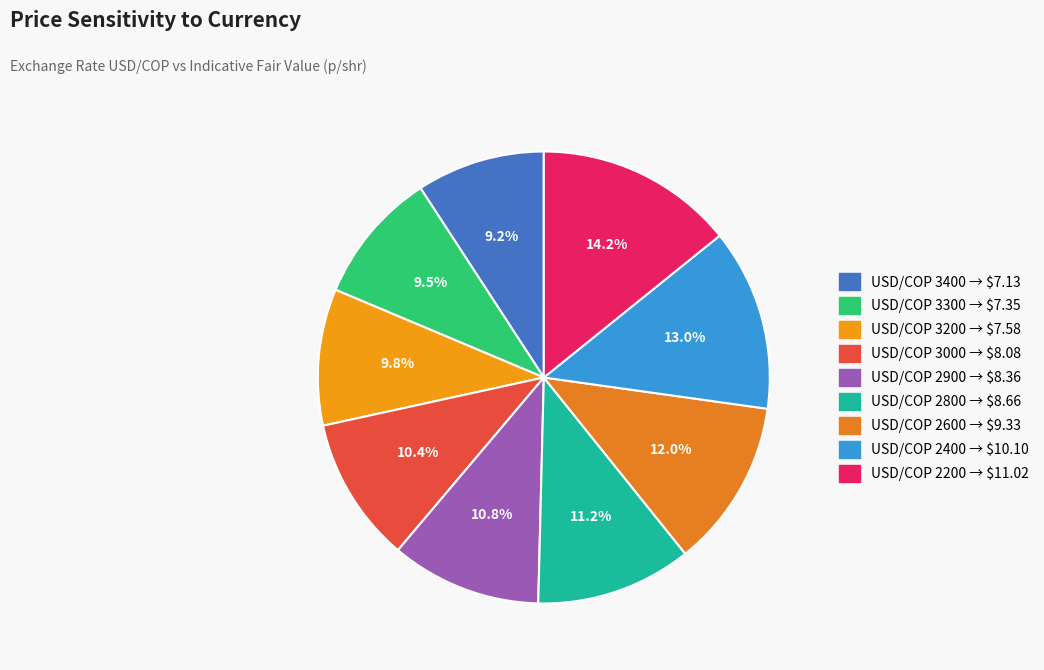

Which category has the biggest portion of the pie?

2200